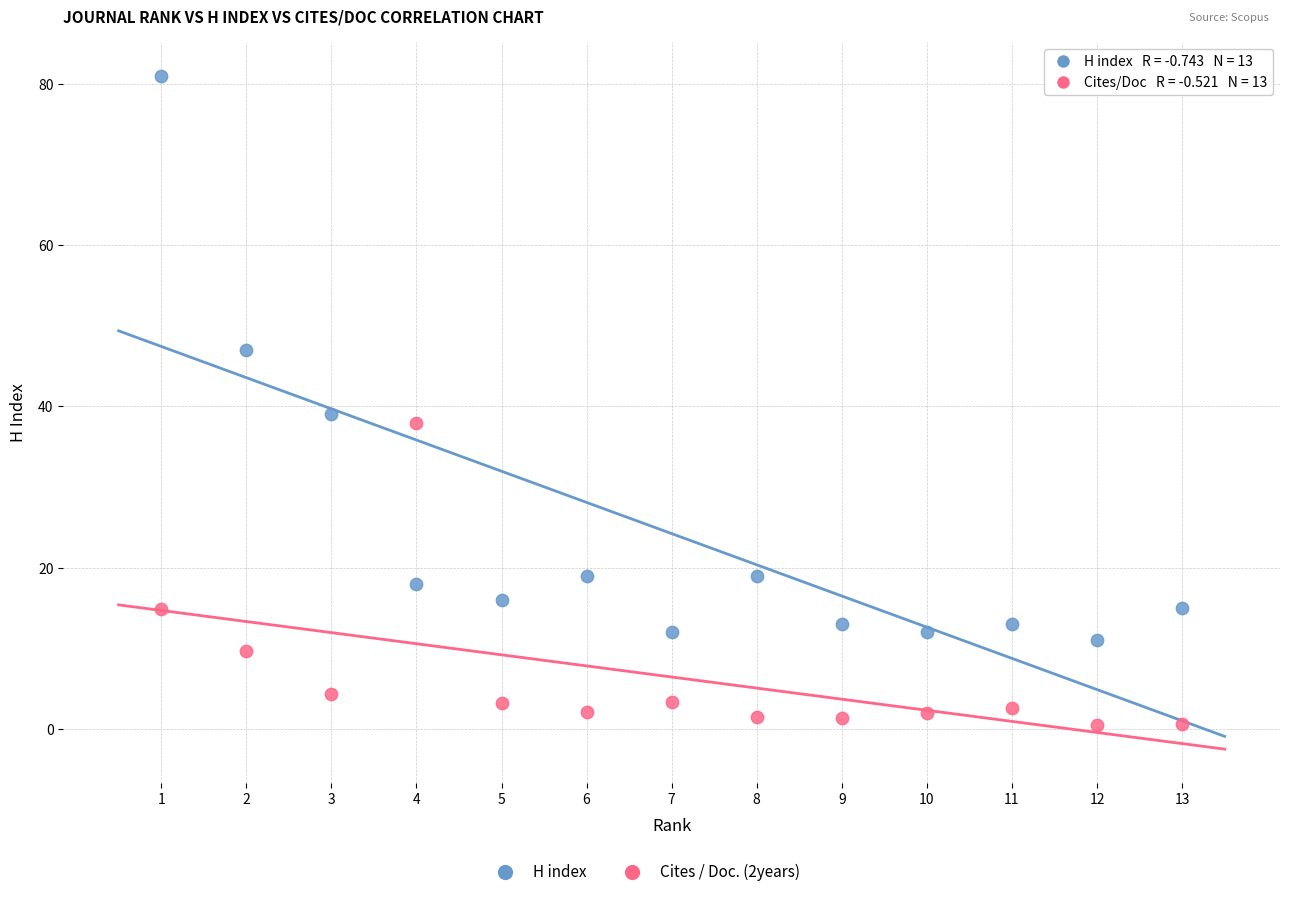

Across all data points, what is the range of Y values (max minus min)?

80.5